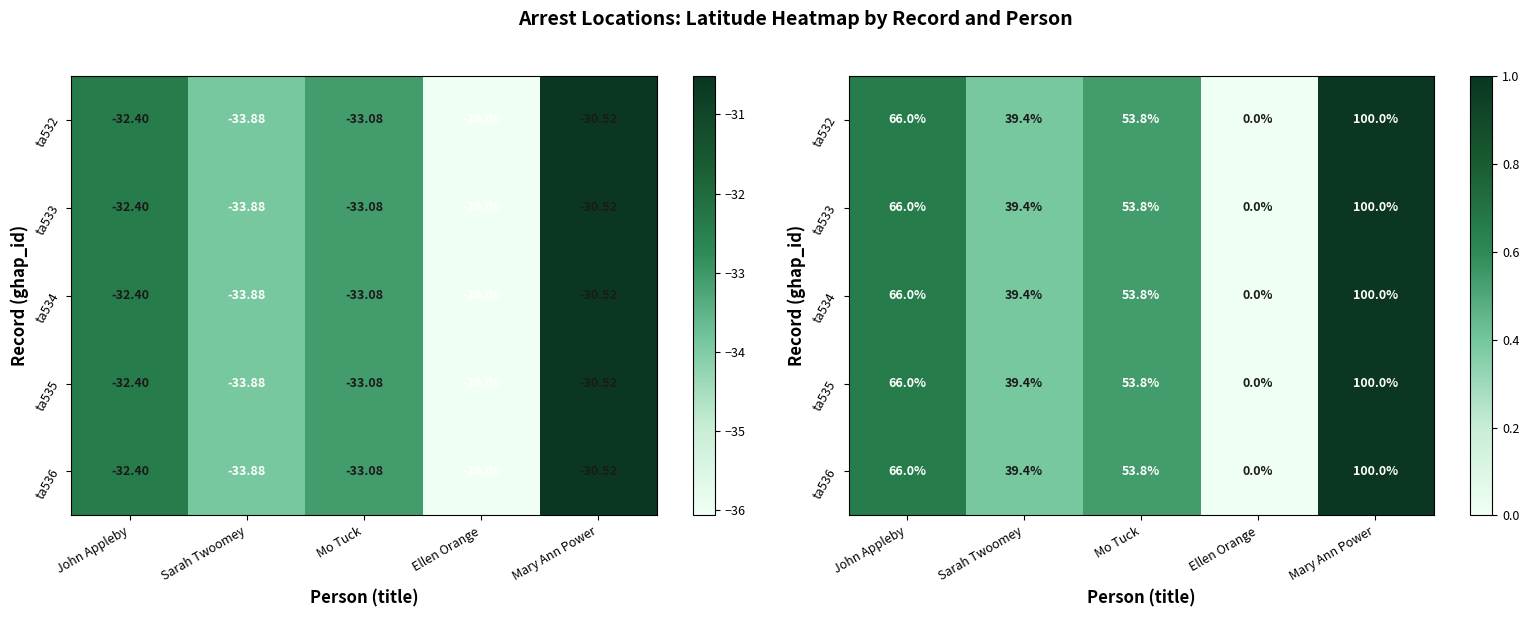

Is the value of ta532 at Mo Tuck greater than the value of ta533 at Ellen Orange?

Yes